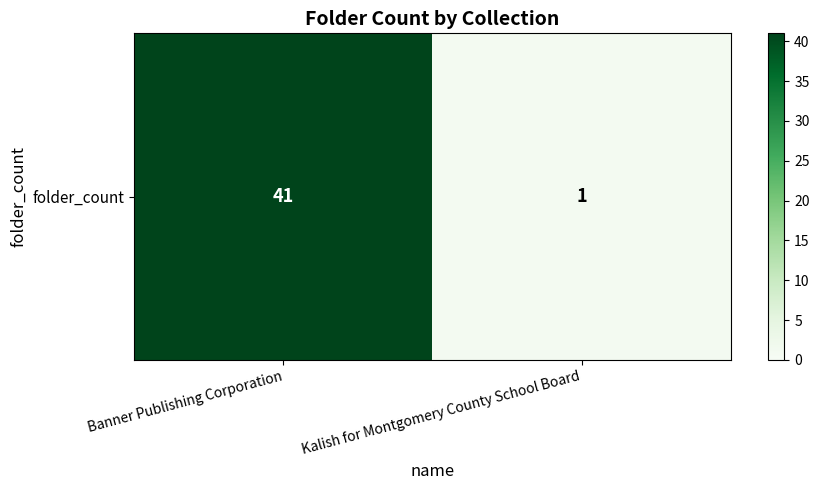

What is the sum of all values?

42